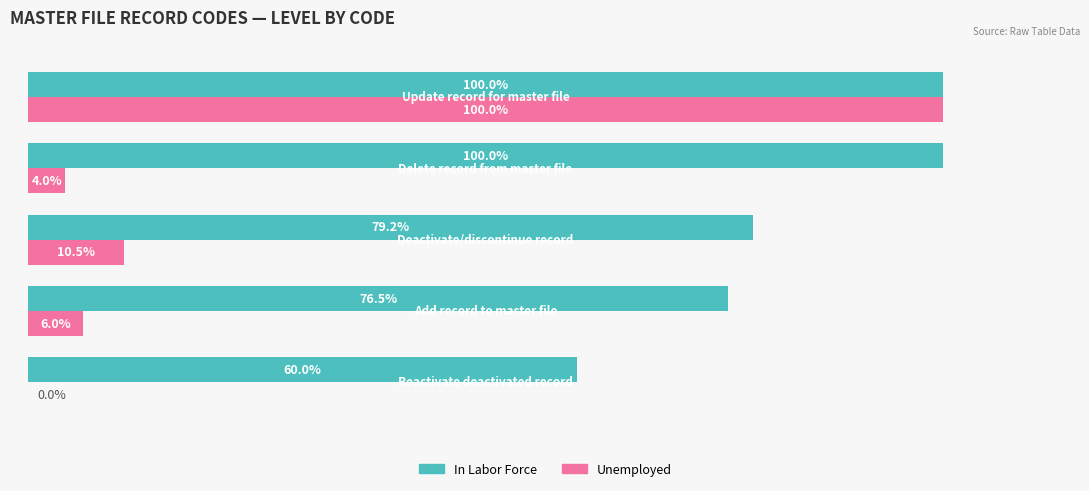

What are all the series names shown in the legend?

In Labor Force, Unemployed